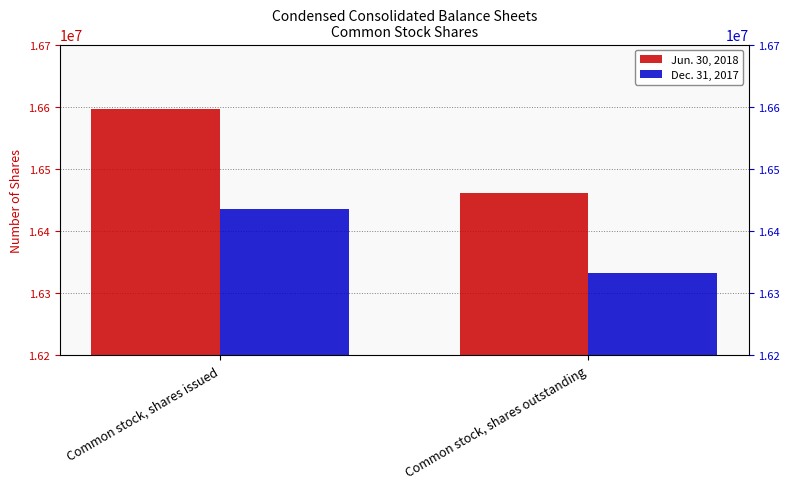

What is the difference between the highest and lowest values at Common stock, shares issued?

160008